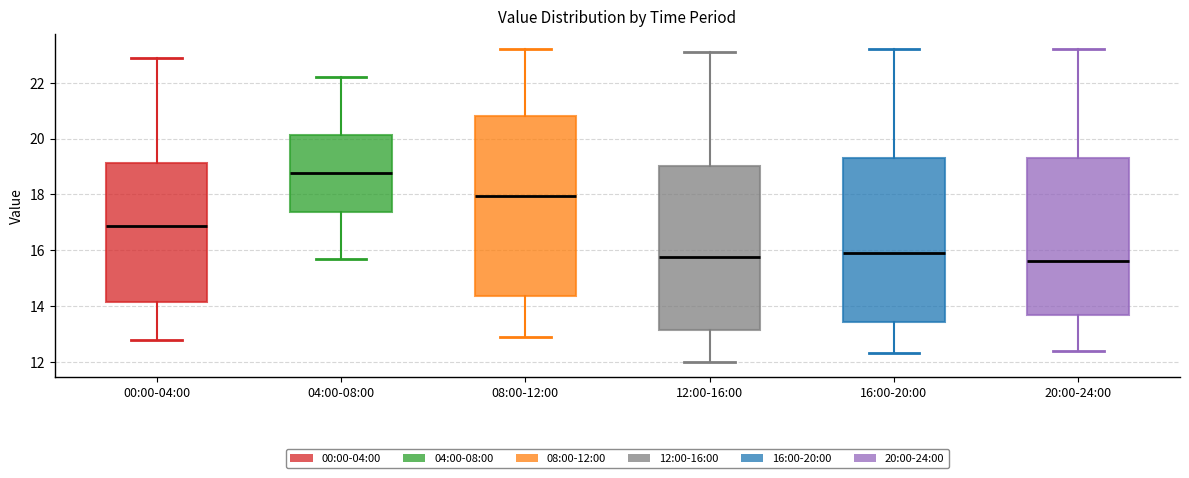

Which box's median line is the highest?

04:00-08:00